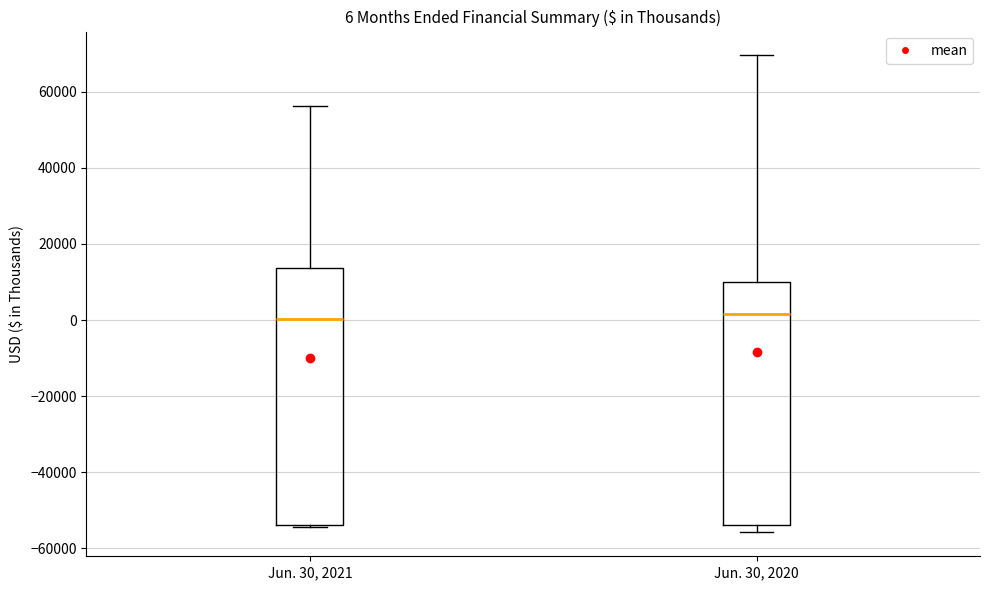

Which box is the tallest, from its lower edge to its upper edge?

Jun. 30, 2021